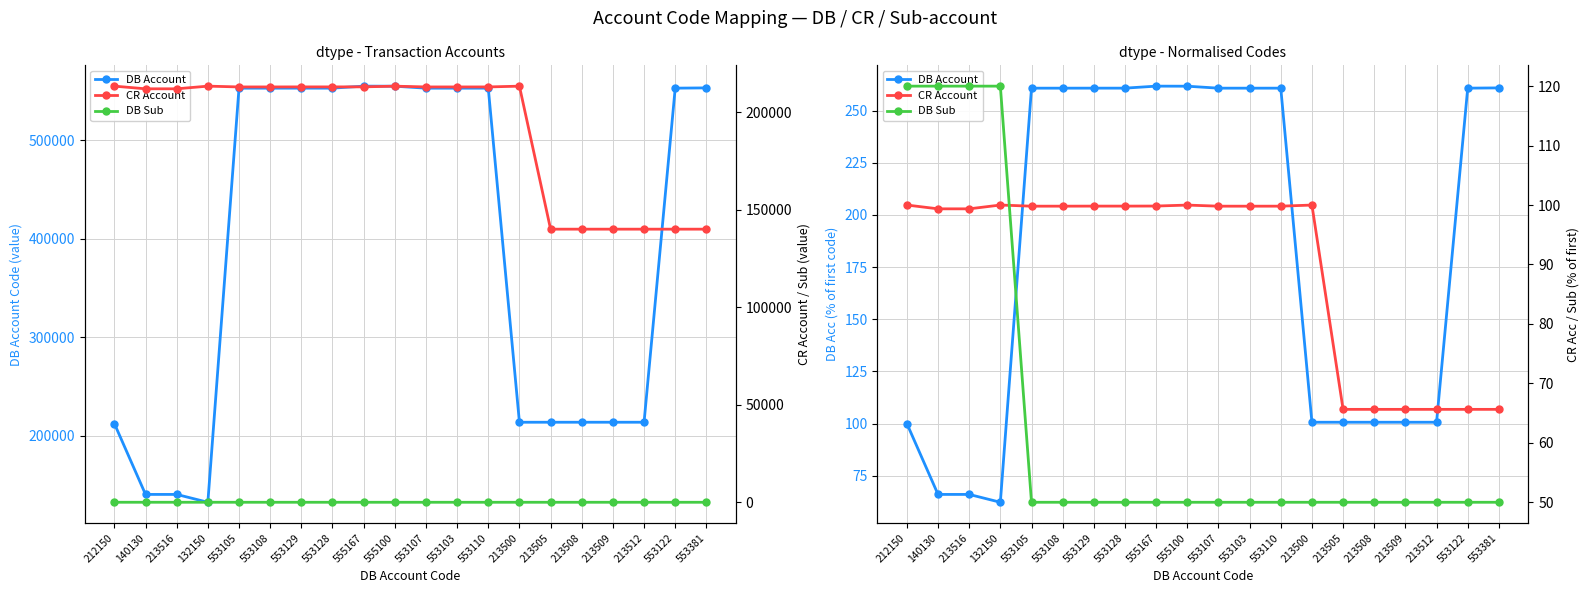

What is the difference between the maximum and second lowest values in the DB Sub series?

70.0